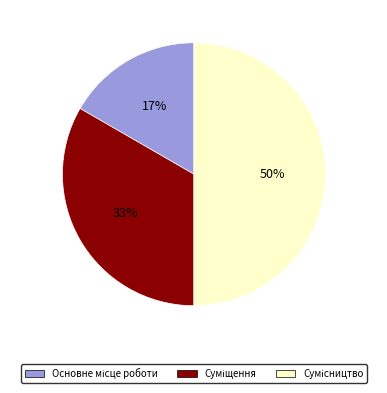

To the nearest percent, what is the average slice percentage?

33%